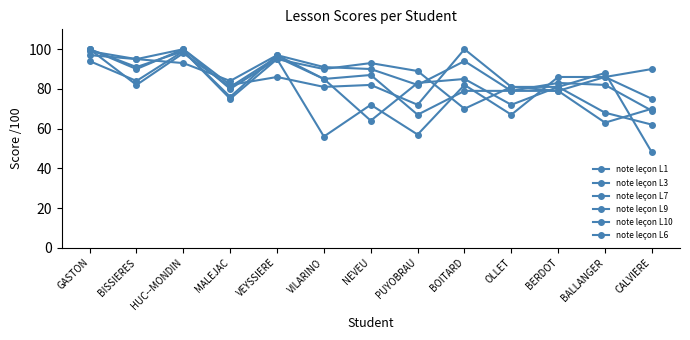

Does the chart have visible grid lines?

No